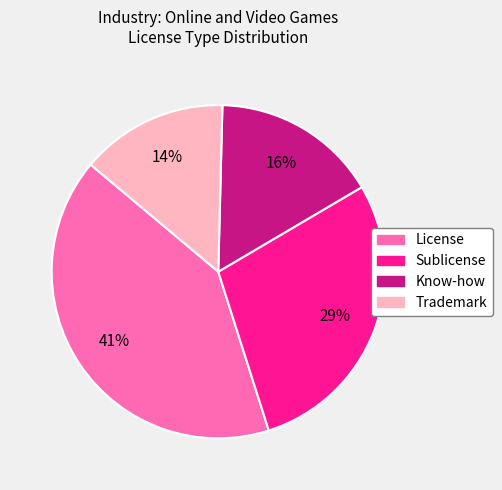

Which has a higher value, License or Know-how?

License